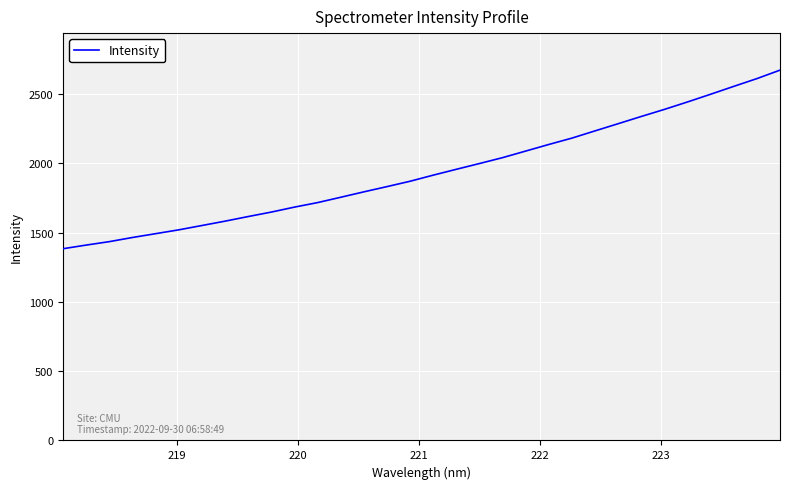

True or false: the data has more than 1 interior local peaks.

False